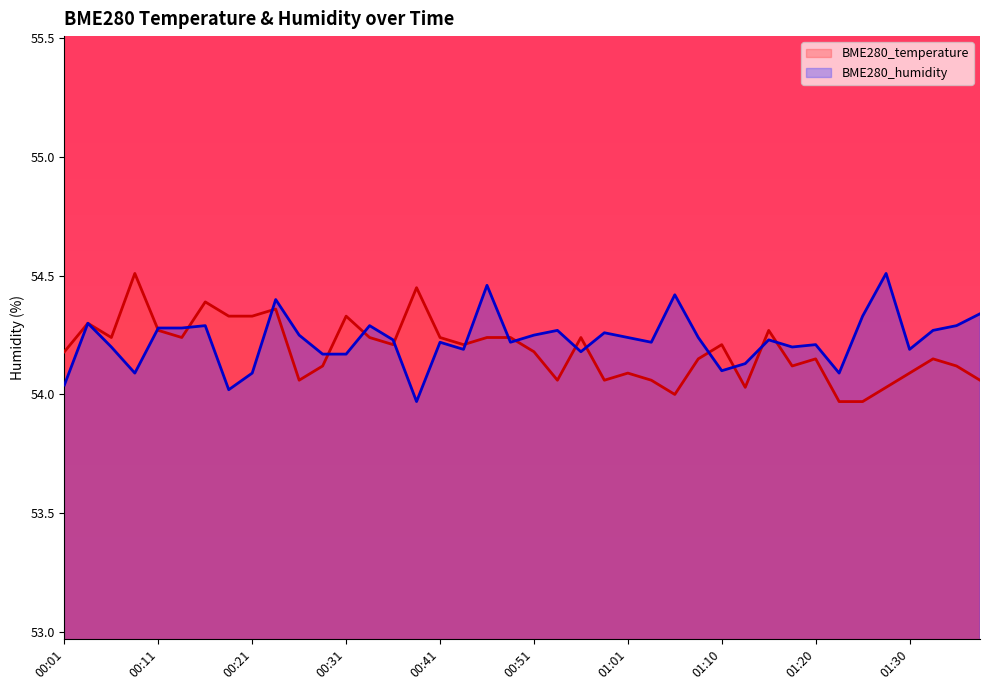

What value does the BME280_humidity series have at 01:20?

54.2